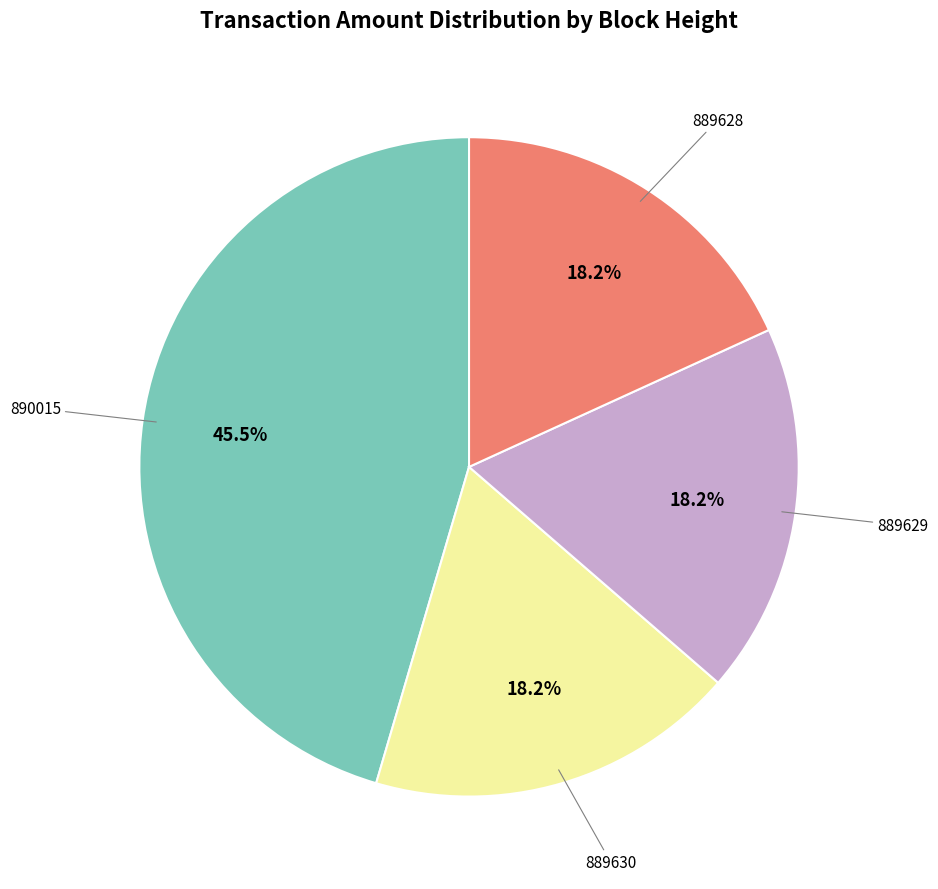

Is there any slice that represents more than half of the pie?

No